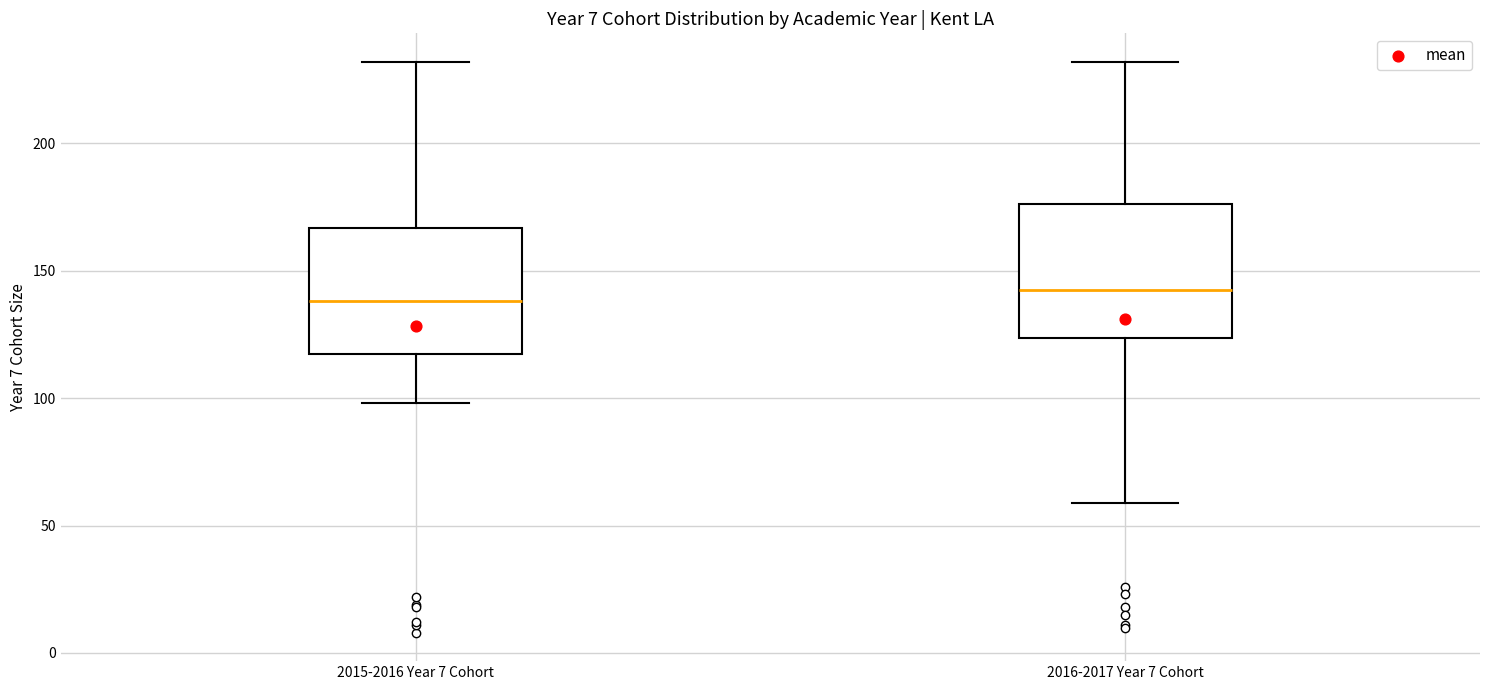

Reading left to right, read every box against the y-axis: the position of its median line, the range the box covers, and the ends of its whiskers. The values are not printed on the chart, so give them approximately, as read against the axis.

2015-2016 Year 7 Cohort: median 140, box 115 to 165, whiskers 100 to 230
2016-2017 Year 7 Cohort: median 145, box 125 to 175, whiskers 60 to 230